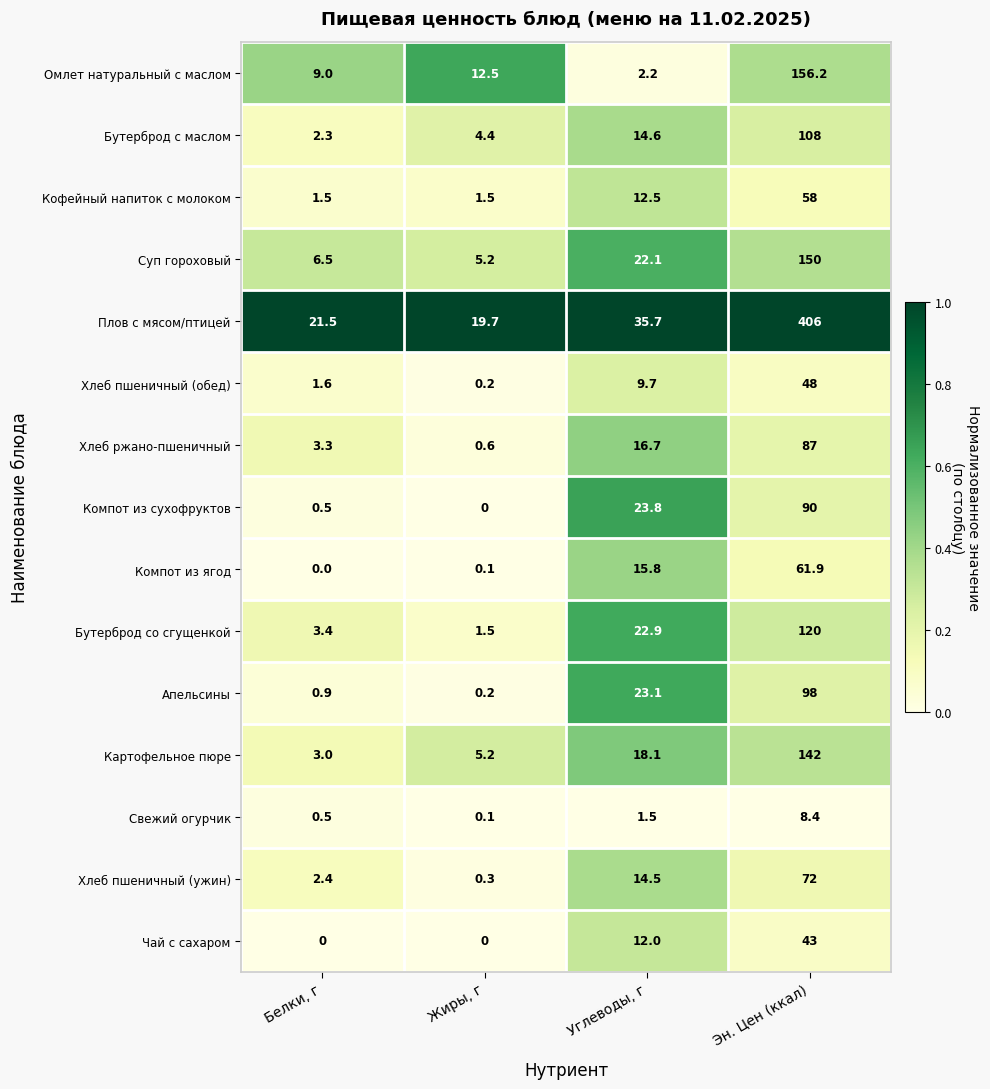

What is the total value across all series at Углеводы, г?

245.2